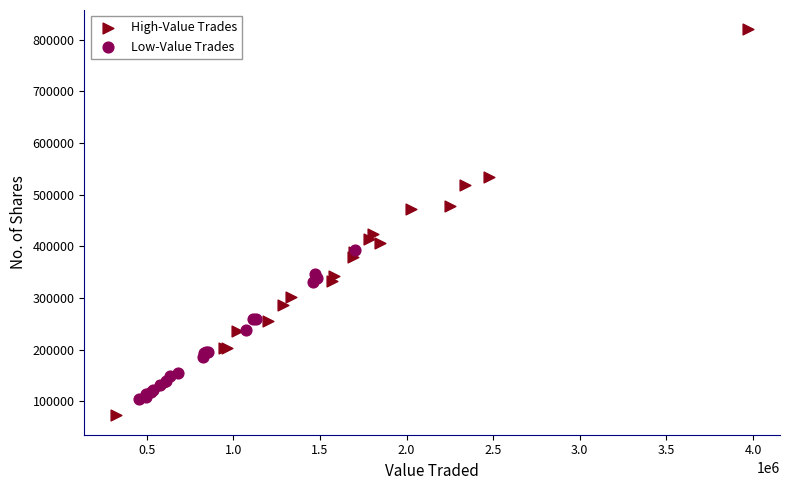

Which series reaches the maximum Y coordinate?

High-Value Trades